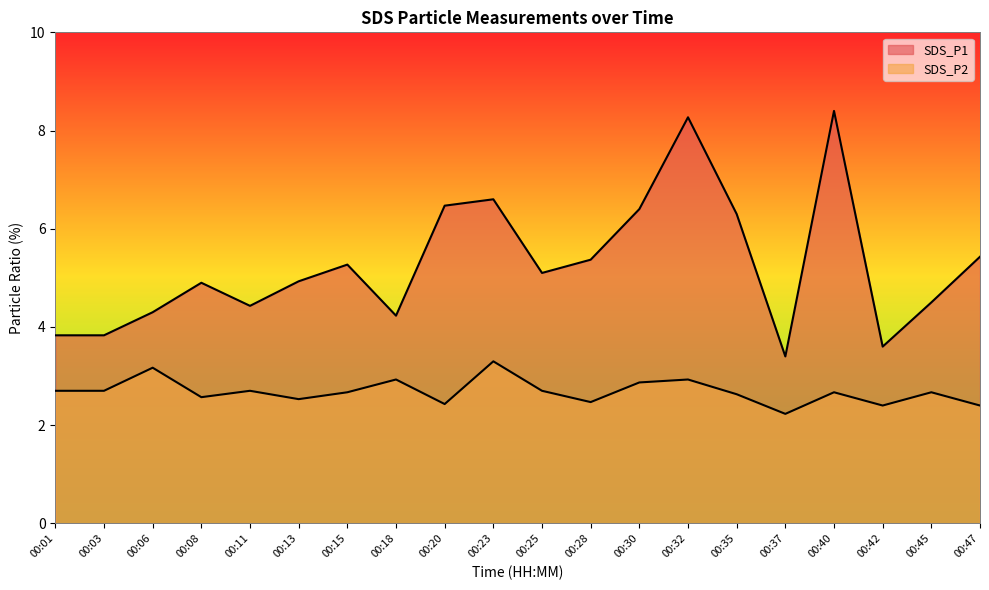

The SDS_P2 series shows 2.7 at 00:15. True or false?

True